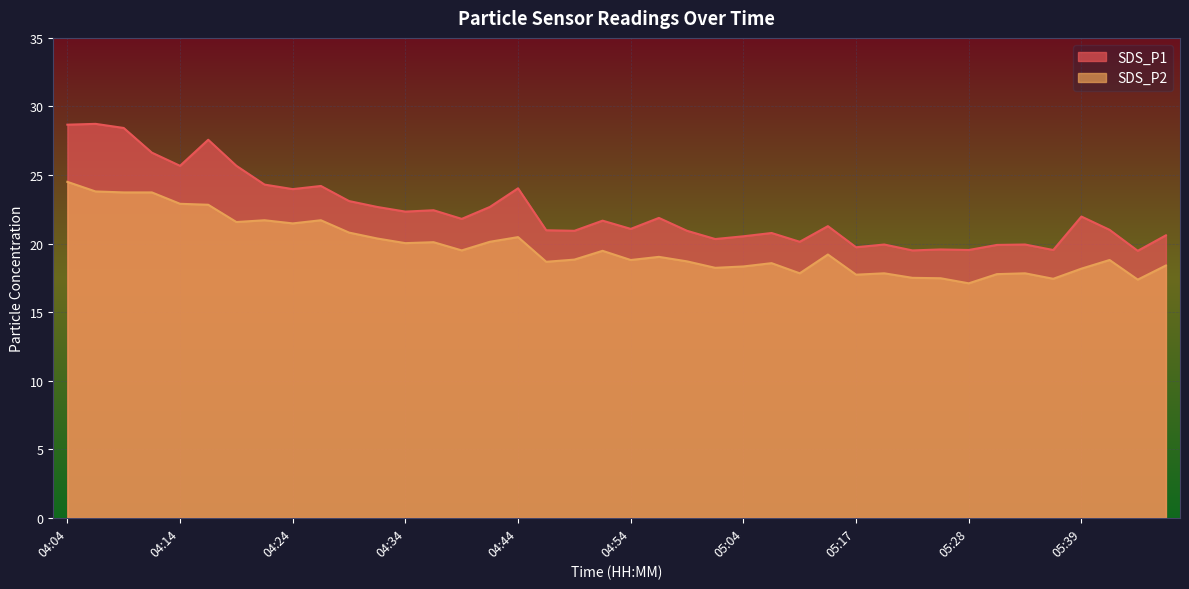

How many data points does each series have?

40